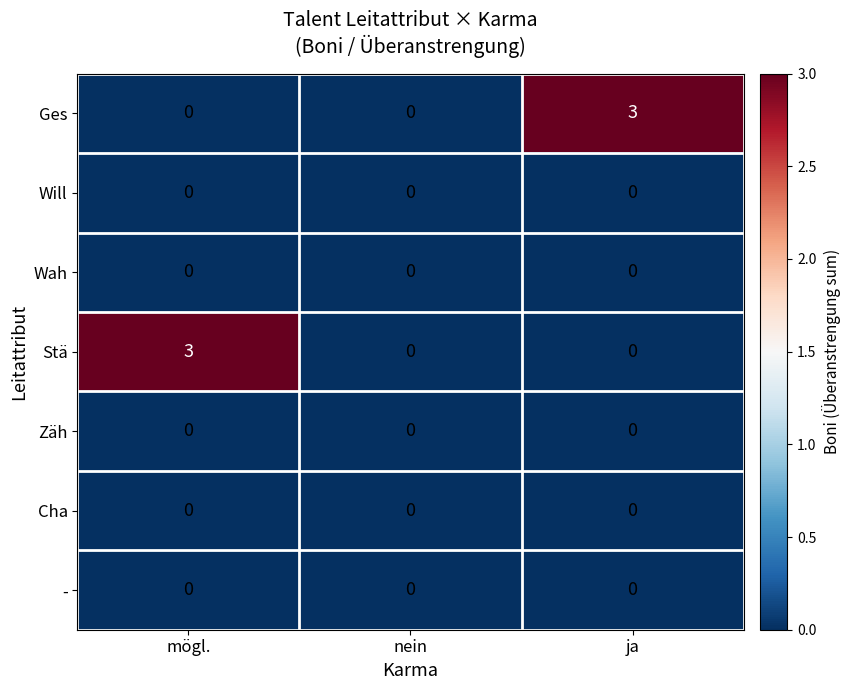

Reading left to right, what are all the values shown in this chart?

Ges: mögl.=0	nein=0	ja=3
Will: mögl.=0	nein=0	ja=0
Wah: mögl.=0	nein=0	ja=0
Stä: mögl.=3	nein=0	ja=0
Zäh: mögl.=0	nein=0	ja=0
Cha: mögl.=0	nein=0	ja=0
-: mögl.=0	nein=0	ja=0